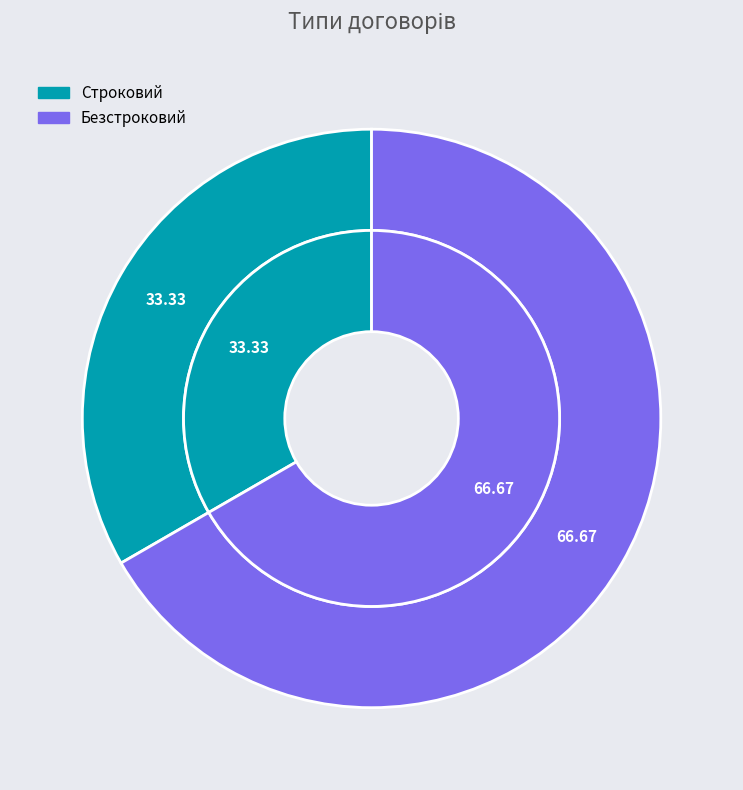

Does any single category account for the majority?

Yes